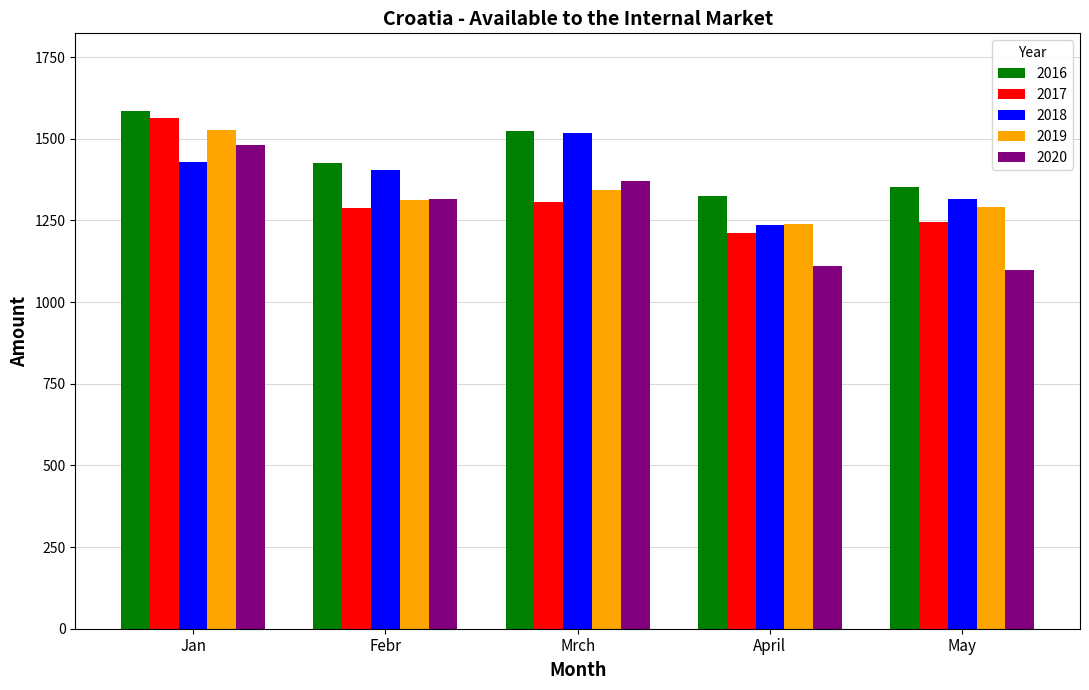

What is the spread (max minus min) of values at Jan?

156.8